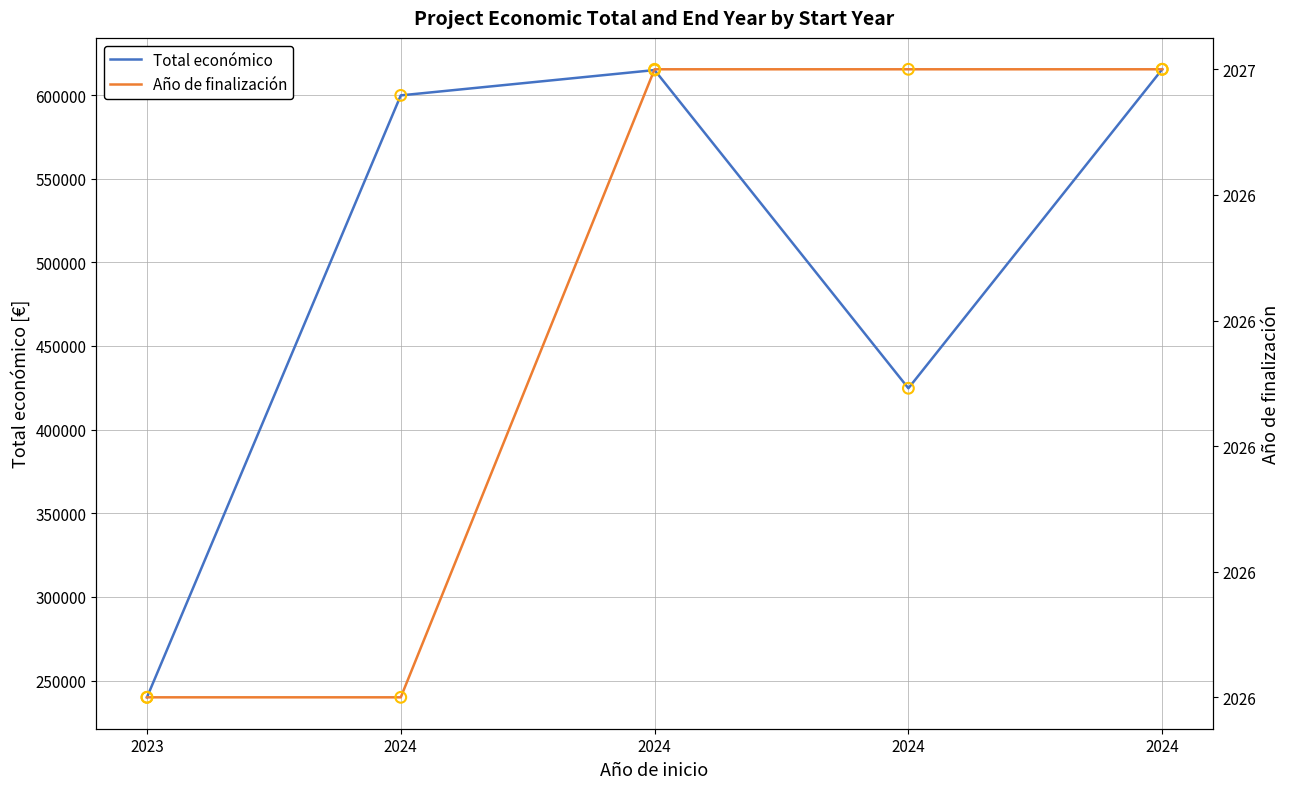

What are all the series names shown in the legend?

Total económico, Año de finalización